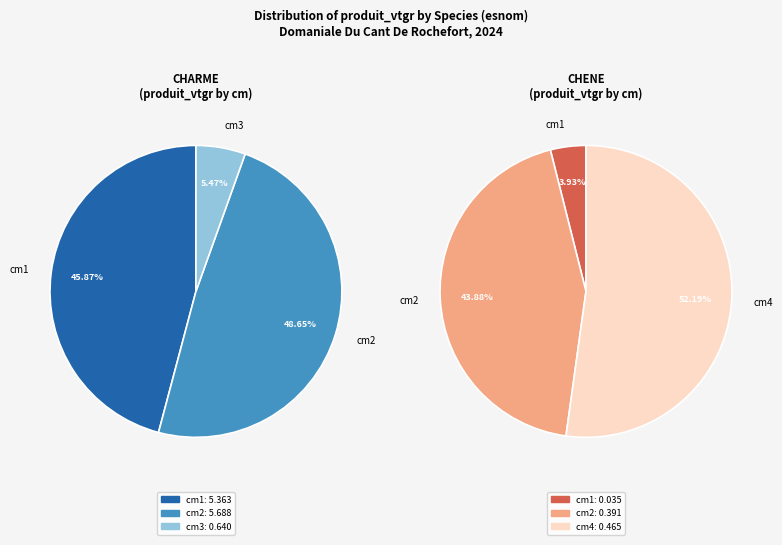

True or false: 0 accounts for 1% of the total.

False